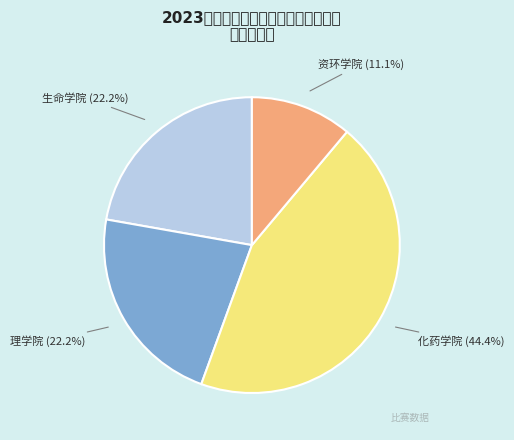

Count the number of slices in the pie.

4